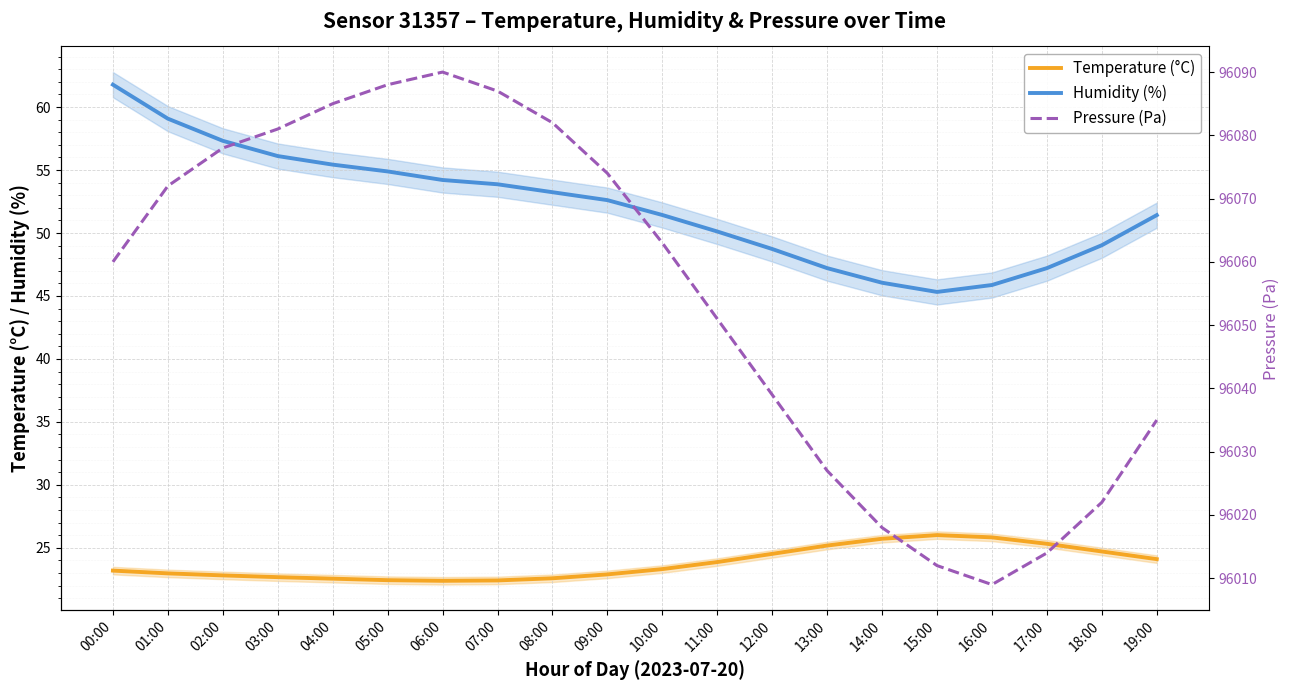

True or false: Humidity (%) has more than 1 points higher than both neighbors.

False